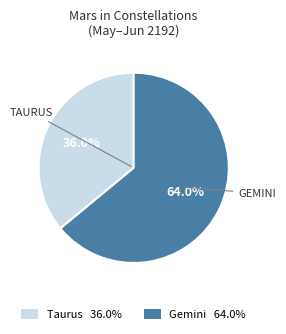

To the nearest percent, what is the difference between the largest and smallest slice percentages?

28%